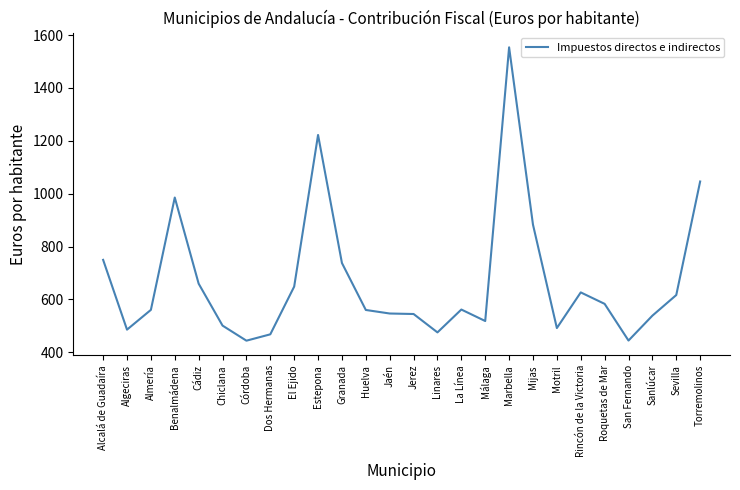

What is the sum of the values at El Ejido and Almería?

1208.8